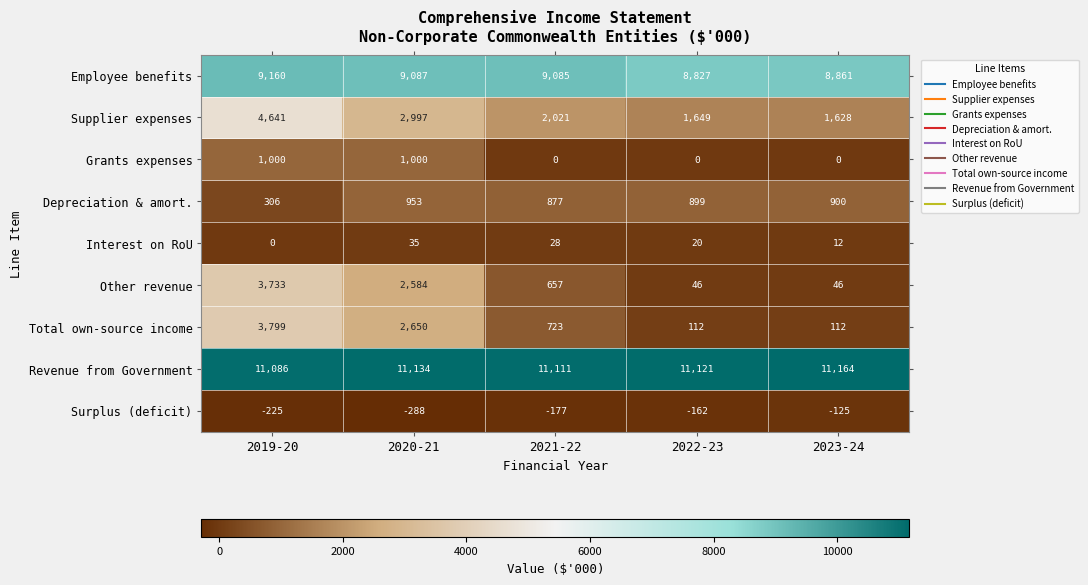

What is the total value across all series at 2021-22?

24325